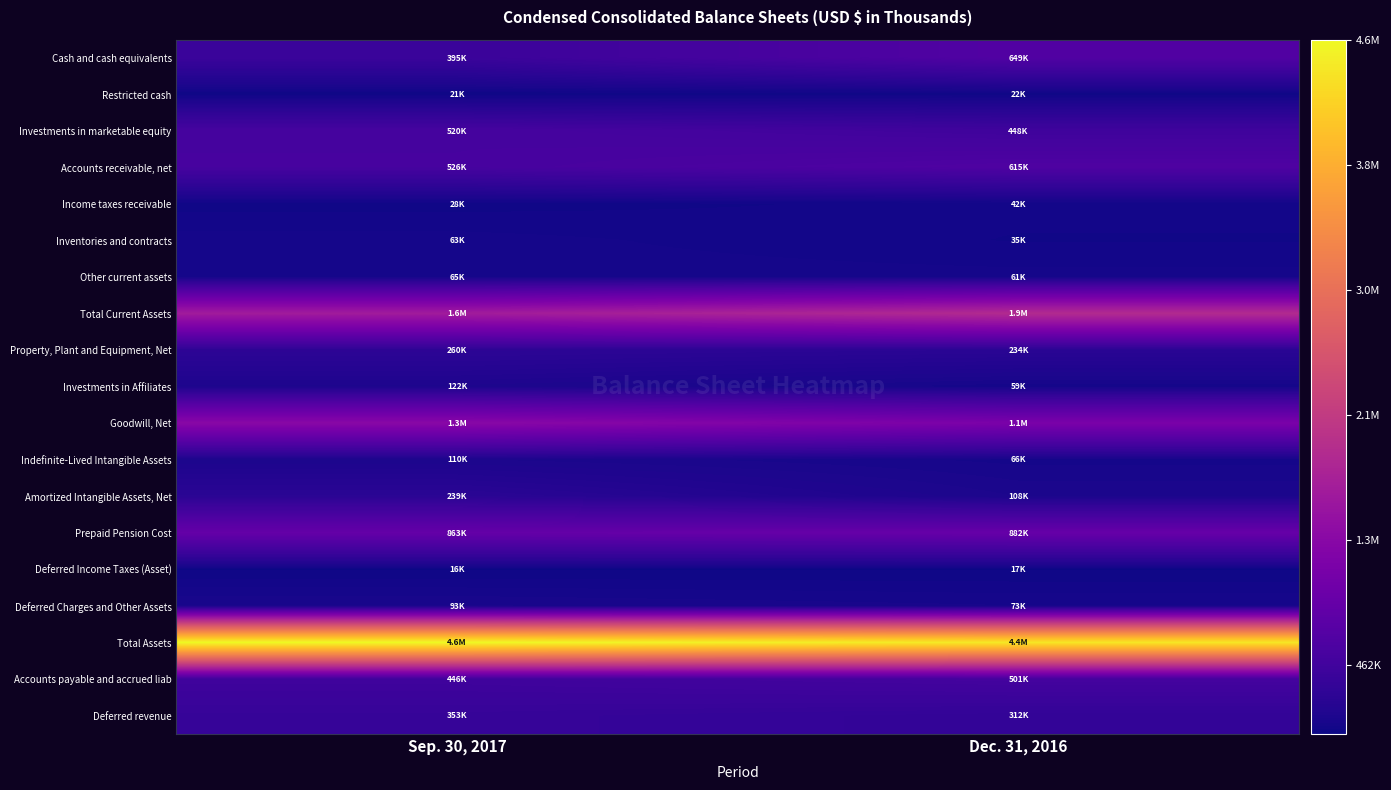

Which label corresponds to the largest value in the chart?

Sep. 30, 2017